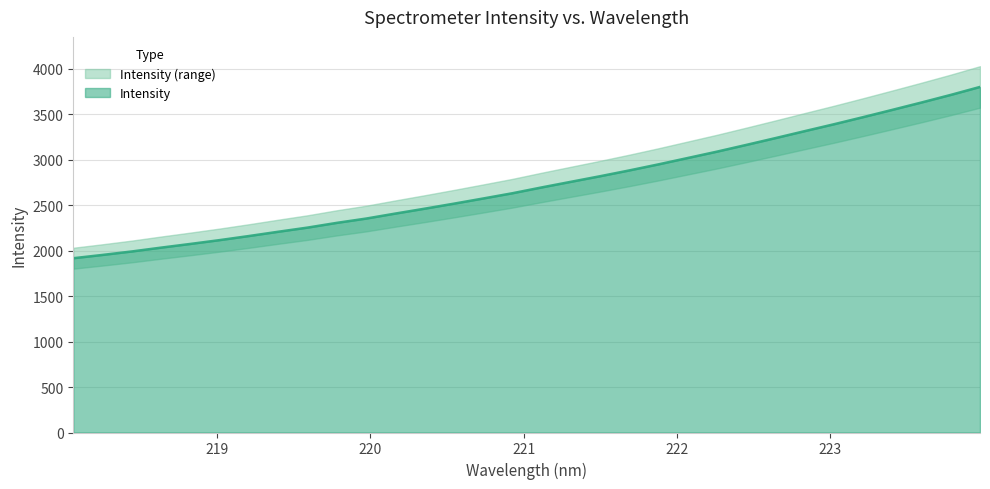

True or false: the data has more than 0 interior local peaks.

False